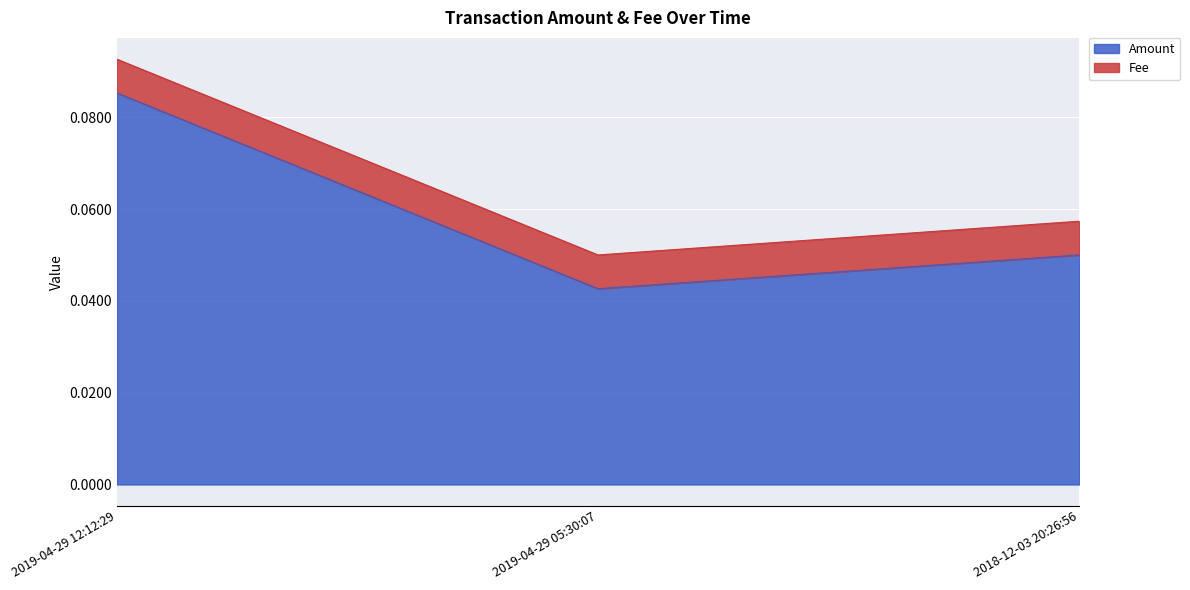

List the labels in order of value, largest first.

2019-04-29 12:12:29, 2018-12-03 20:26:56, 2019-04-29 05:30:07